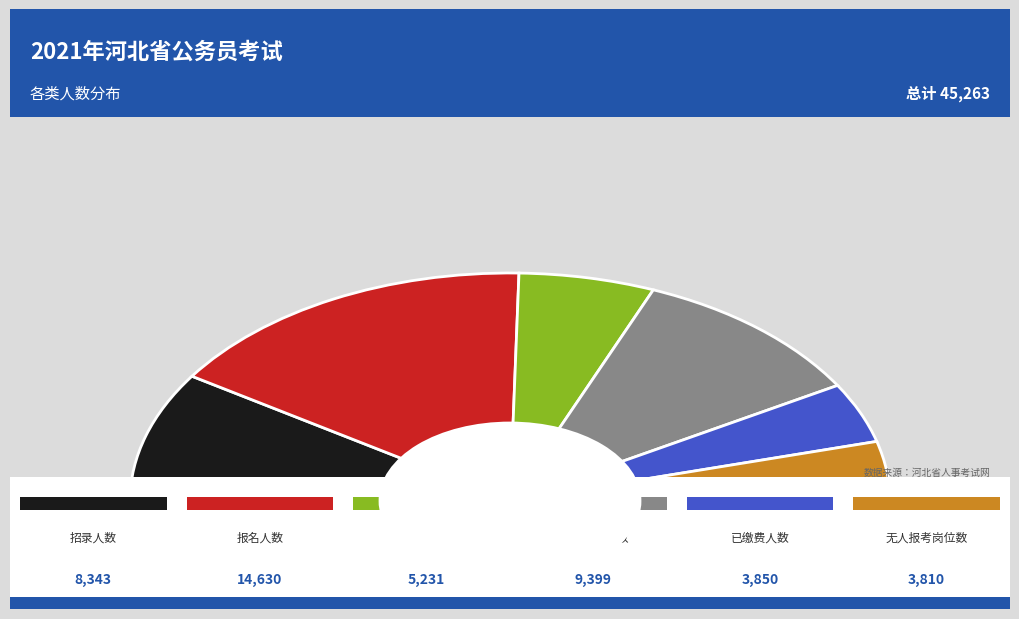

What is the smallest slice in the pie chart?

无人报考岗位数